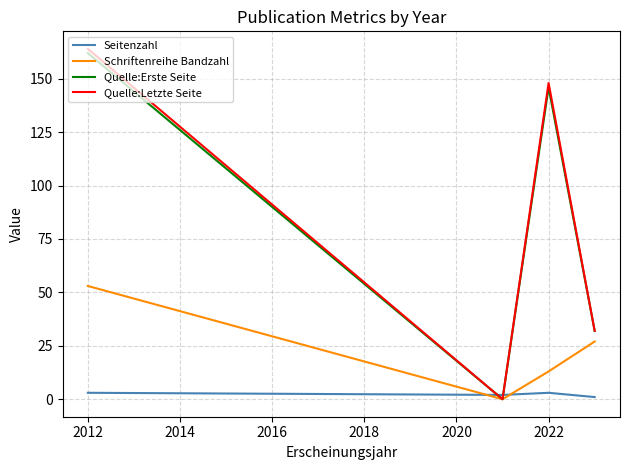

Reading left to right, extract all data points from this chart.

Seitenzahl: 3	2	3	1
Schriftenreihe Bandzahl: 53	0	13	27
Quelle:Erste Seite: 162	0	146	32
Quelle:Letzte Seite: 164	0	148	32